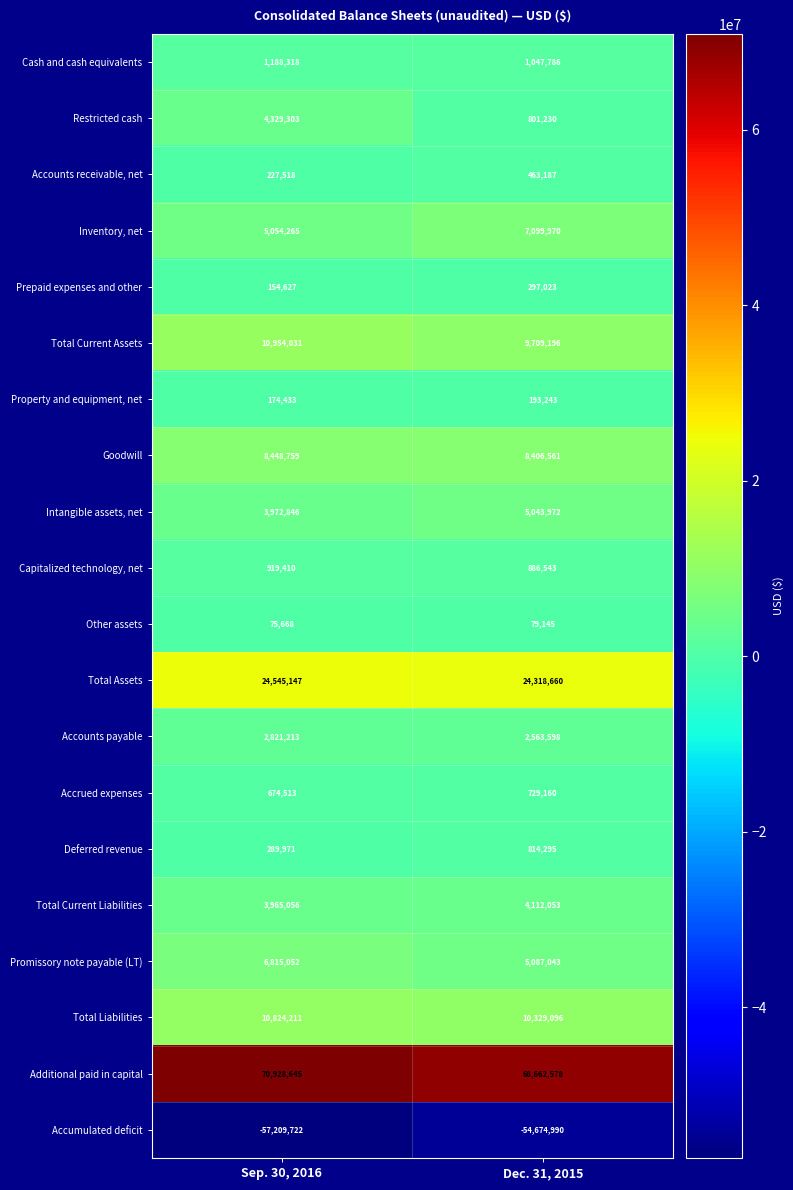

What is the greatest value displayed?

70928645